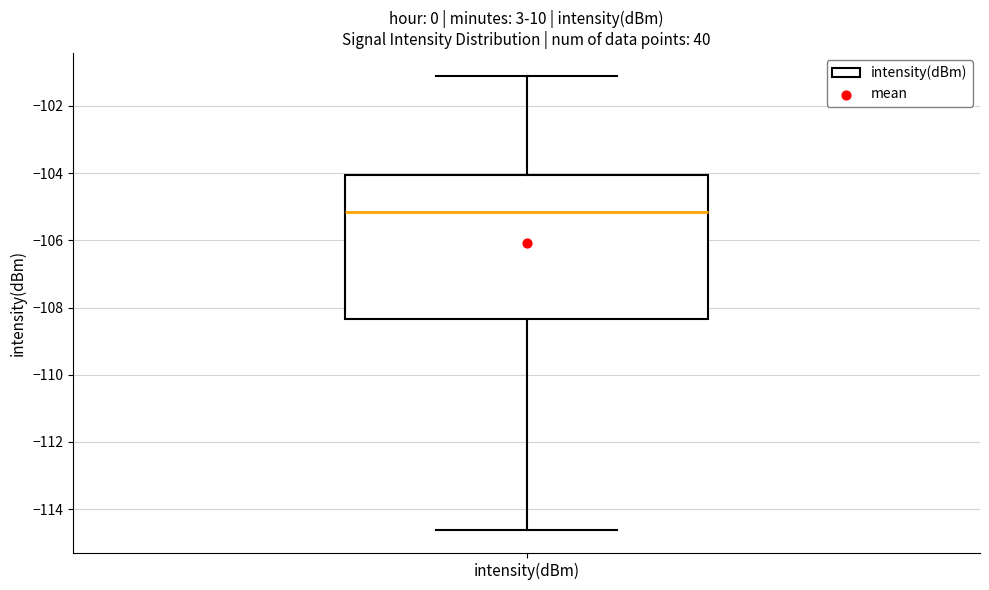

Read this box plot against the y-axis: the position of the median line, the range covered by the box, and the ends of both whiskers. The values are not printed on the chart, so give them approximately, as read against the axis.

median -105.2, box -108.4 to -104.0, whiskers -114.6 to -101.2